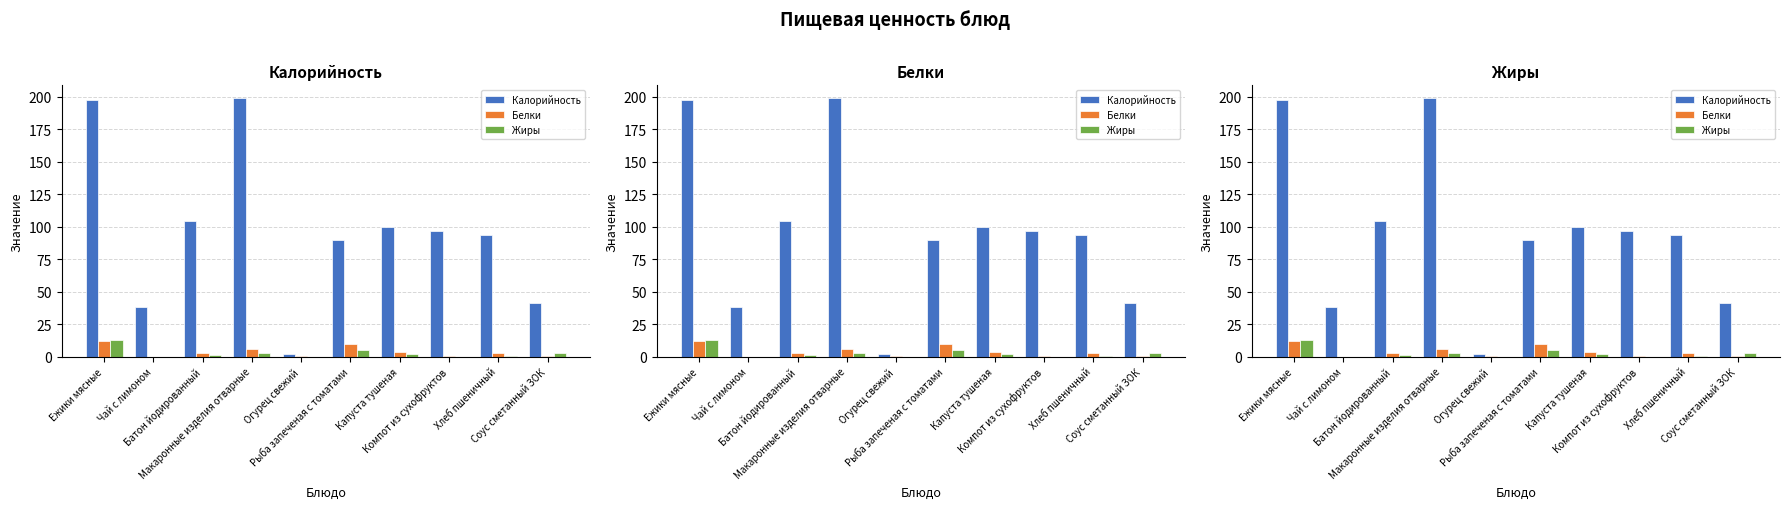

What is the difference between the second highest and minimum values in the Жиры series?

4.9